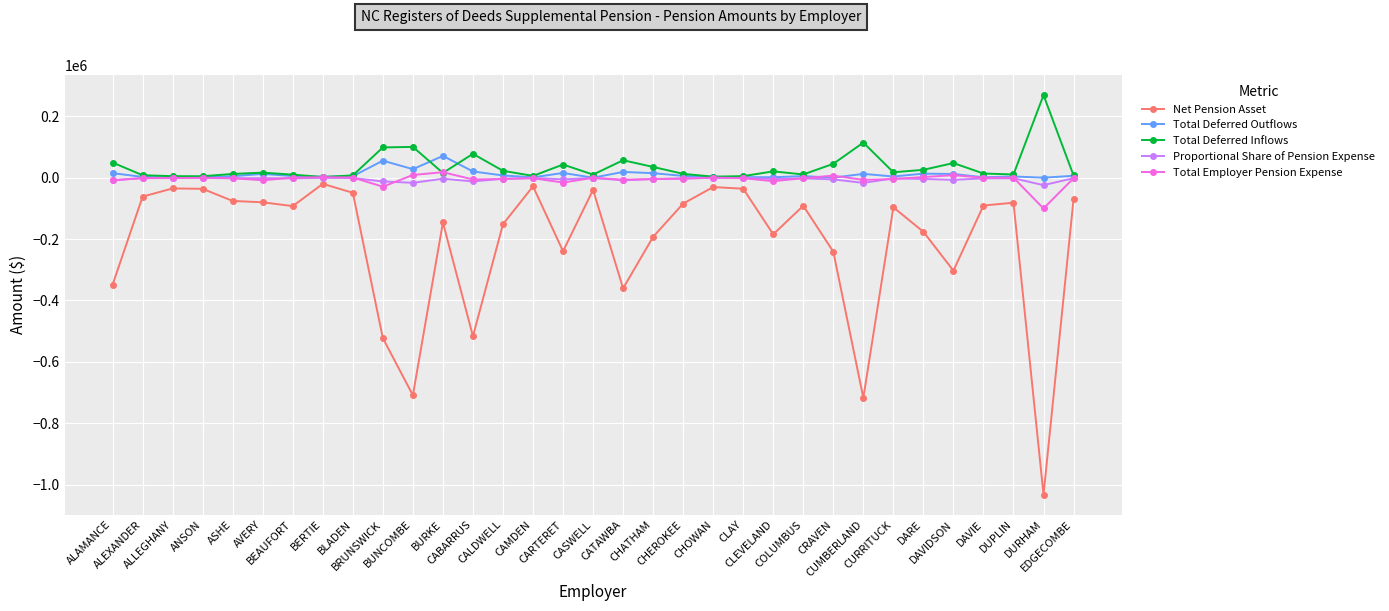

What position from the right is DARE?

6